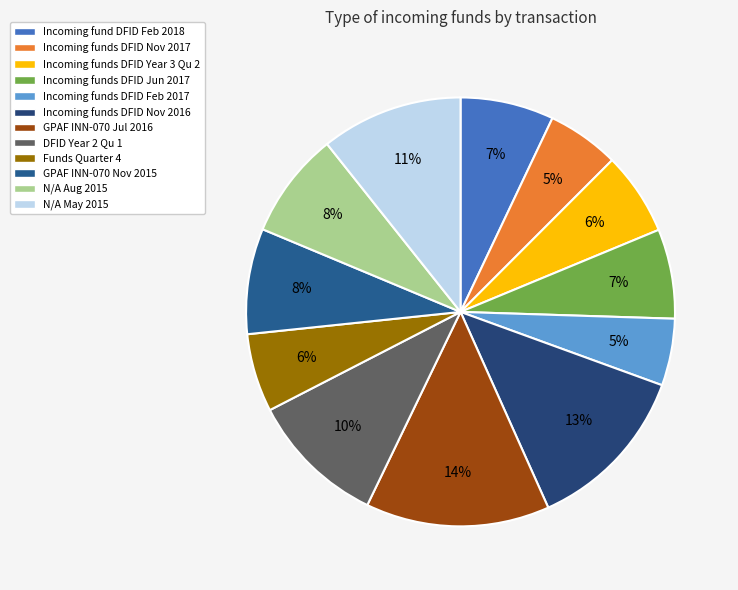

Rank the categories by value from lowest to highest.

Incoming funds from DFID for UK Aid INN (Feb 2017), Incoming funds from DFID for UK Aid INN (Nov 2017), Funds for Quarter 4, Incoming funds from DFID for Year 3 Qu 2, Incoming funds from DFID for UK Aid INN (Jun 2017), Incoming fund from DFID for UK Aid INN- (Feb 2018), Incoming funds for GPAF INN-070 (Nov 2015), N/A (Aug 2015), Funds received from DFID Year 2 Qu 1, N/A (May 2015), Incoming funds from DFID for UK Aid INN (Nov 2016), Incoming funds for GPAF INN-070 (Jul 2016)